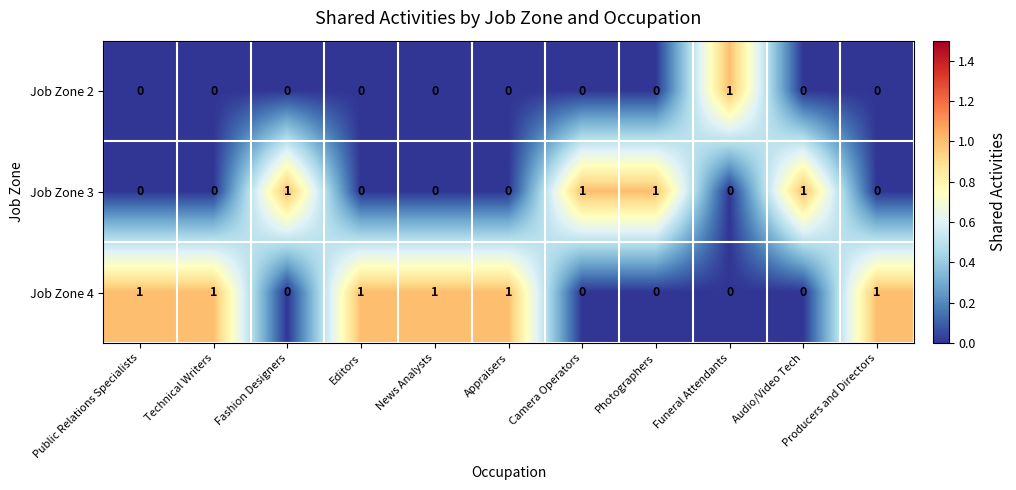

Is it true that Job Zone 3 equals 0 at Appraisers?

True